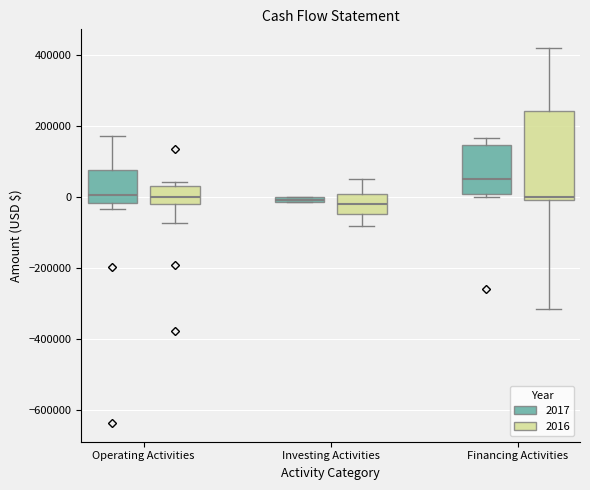

Where is the lower edge of the box for Operating Activities (2017) on the y-axis? The values are not printed on the chart, so give them approximately, as read against the axis.

-20000